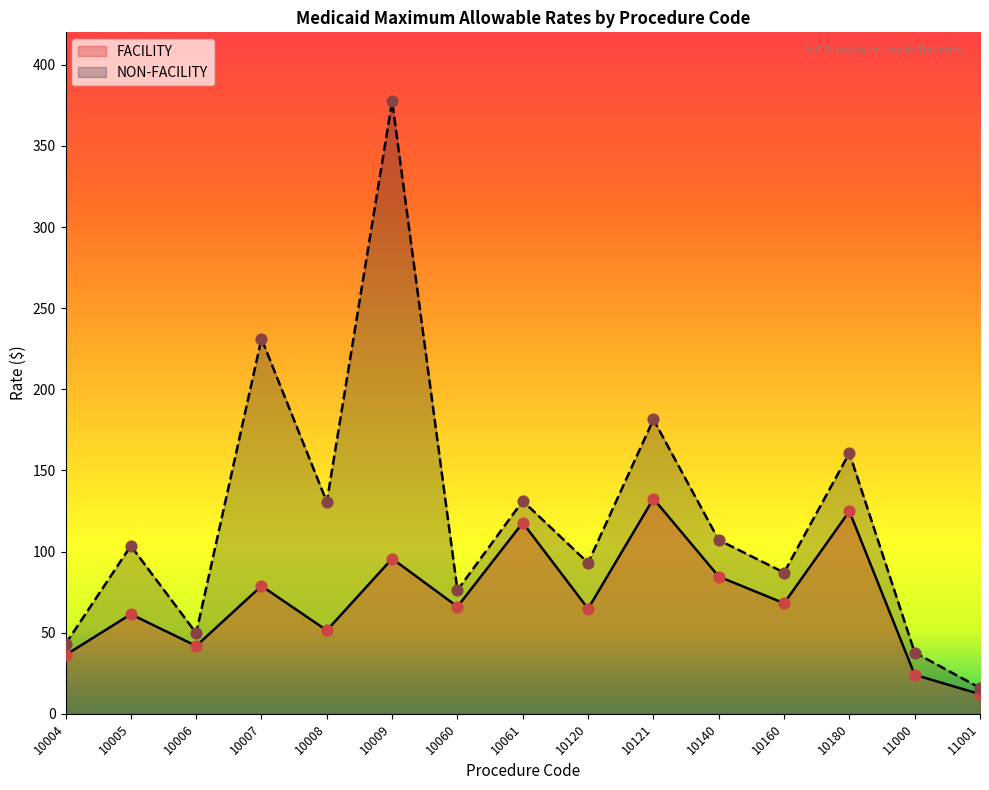

Which series has the largest Y range (max minus min)?

NON-FACILITY